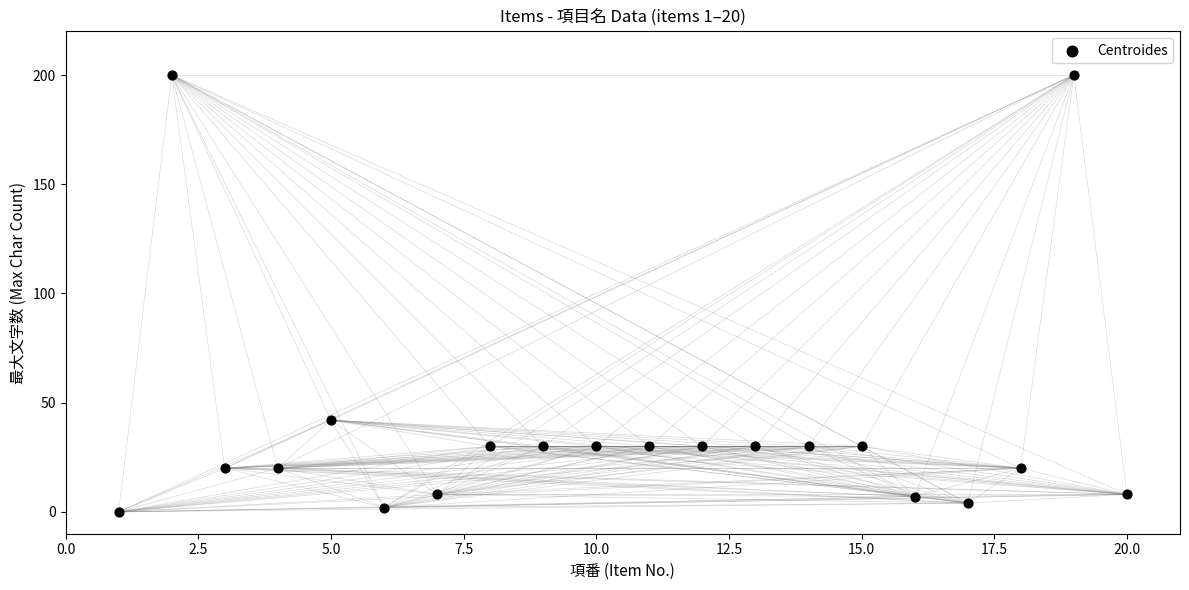

What is the range of X values (max minus min)?

19